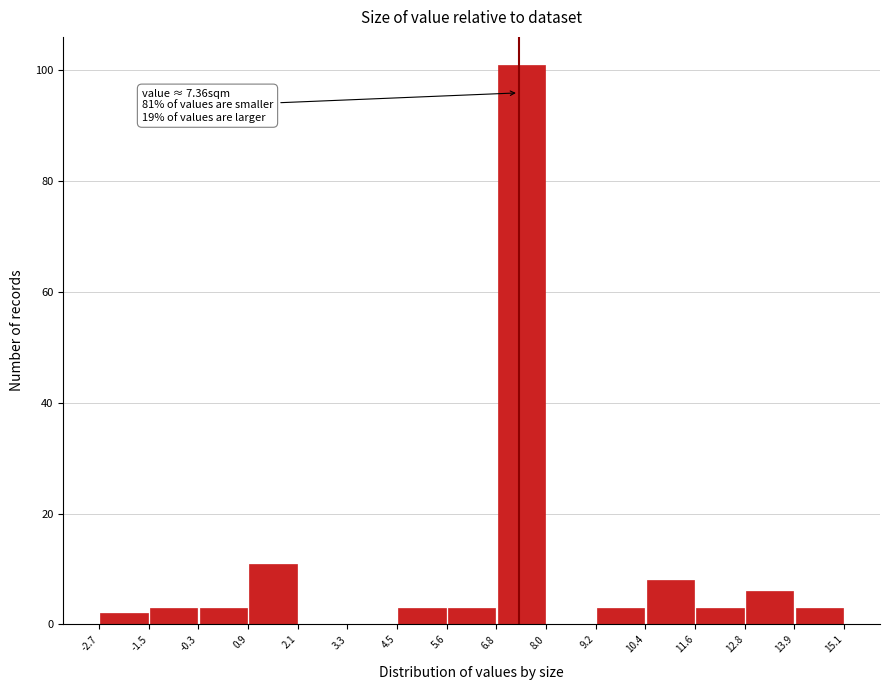

Which range on the x-axis has the tallest bar?

6.8 to 8.0